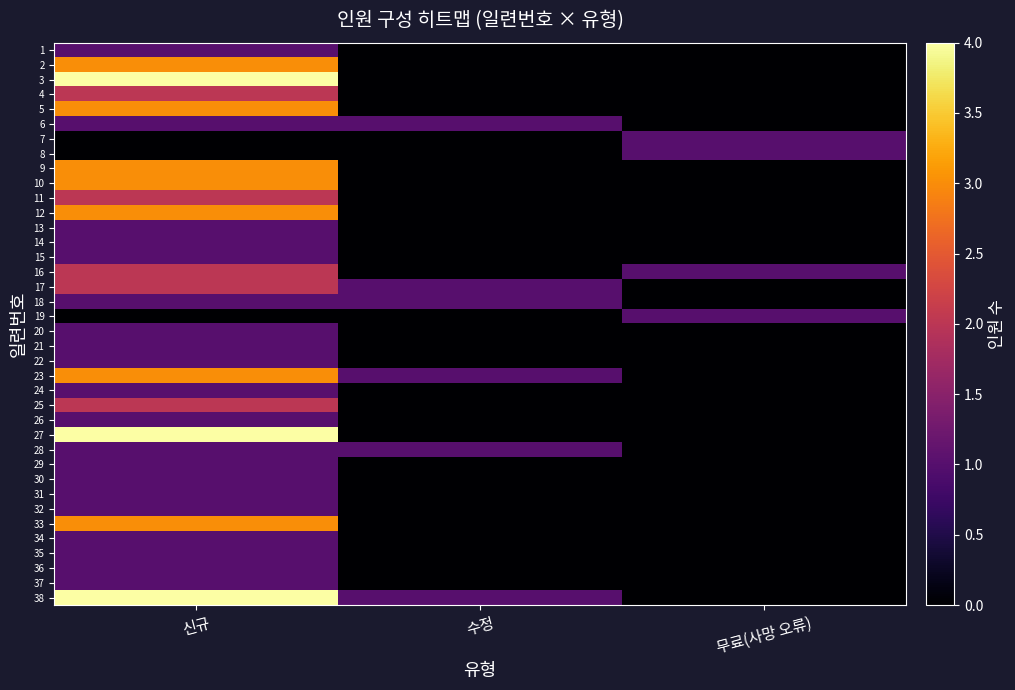

Reading right to left, what are all the values shown in this chart?

1: 무료(사망 오류)=0	수정=0	신규=1
2: 무료(사망 오류)=0	수정=0	신규=3
3: 무료(사망 오류)=0	수정=0	신규=4
4: 무료(사망 오류)=0	수정=0	신규=2
5: 무료(사망 오류)=0	수정=0	신규=3
6: 무료(사망 오류)=0	수정=1	신규=1
7: 무료(사망 오류)=1	수정=0	신규=0
8: 무료(사망 오류)=1	수정=0	신규=0
9: 무료(사망 오류)=0	수정=0	신규=3
10: 무료(사망 오류)=0	수정=0	신규=3
11: 무료(사망 오류)=0	수정=0	신규=2
12: 무료(사망 오류)=0	수정=0	신규=3
13: 무료(사망 오류)=0	수정=0	신규=1
14: 무료(사망 오류)=0	수정=0	신규=1
15: 무료(사망 오류)=0	수정=0	신규=1
16: 무료(사망 오류)=1	수정=0	신규=2
17: 무료(사망 오류)=0	수정=1	신규=2
18: 무료(사망 오류)=0	수정=1	신규=1
19: 무료(사망 오류)=1	수정=0	신규=0
20: 무료(사망 오류)=0	수정=0	신규=1
21: 무료(사망 오류)=0	수정=0	신규=1
22: 무료(사망 오류)=0	수정=0	신규=1
23: 무료(사망 오류)=0	수정=1	신규=3
24: 무료(사망 오류)=0	수정=0	신규=1
25: 무료(사망 오류)=0	수정=0	신규=2
26: 무료(사망 오류)=0	수정=0	신규=1
27: 무료(사망 오류)=0	수정=0	신규=4
28: 무료(사망 오류)=0	수정=1	신규=1
29: 무료(사망 오류)=0	수정=0	신규=1
30: 무료(사망 오류)=0	수정=0	신규=1
31: 무료(사망 오류)=0	수정=0	신규=1
32: 무료(사망 오류)=0	수정=0	신규=1
33: 무료(사망 오류)=0	수정=0	신규=3
34: 무료(사망 오류)=0	수정=0	신규=1
35: 무료(사망 오류)=0	수정=0	신규=1
36: 무료(사망 오류)=0	수정=0	신규=1
37: 무료(사망 오류)=0	수정=0	신규=1
38: 무료(사망 오류)=0	수정=1	신규=4